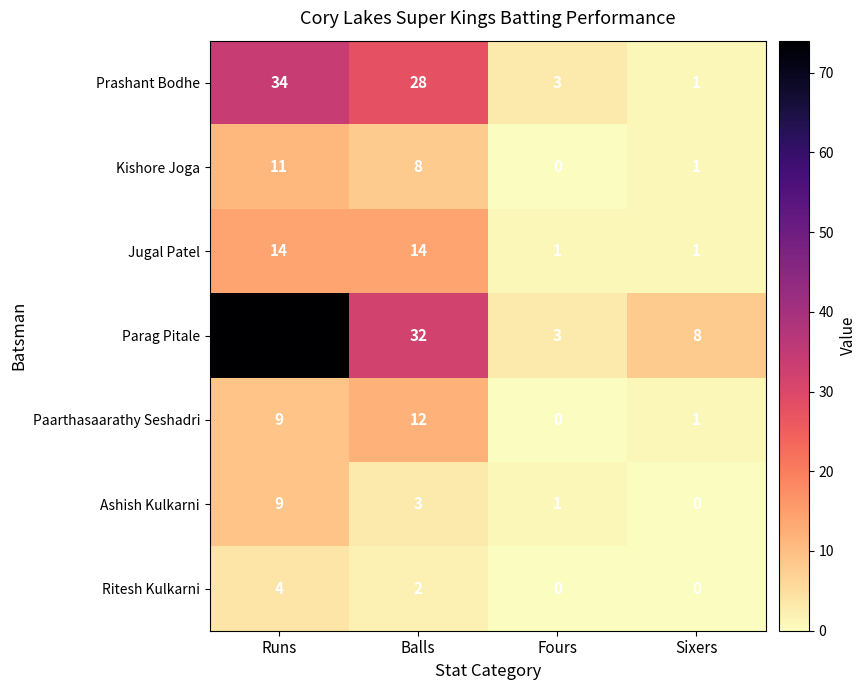

What is the difference between the highest and lowest values at Sixers?

8